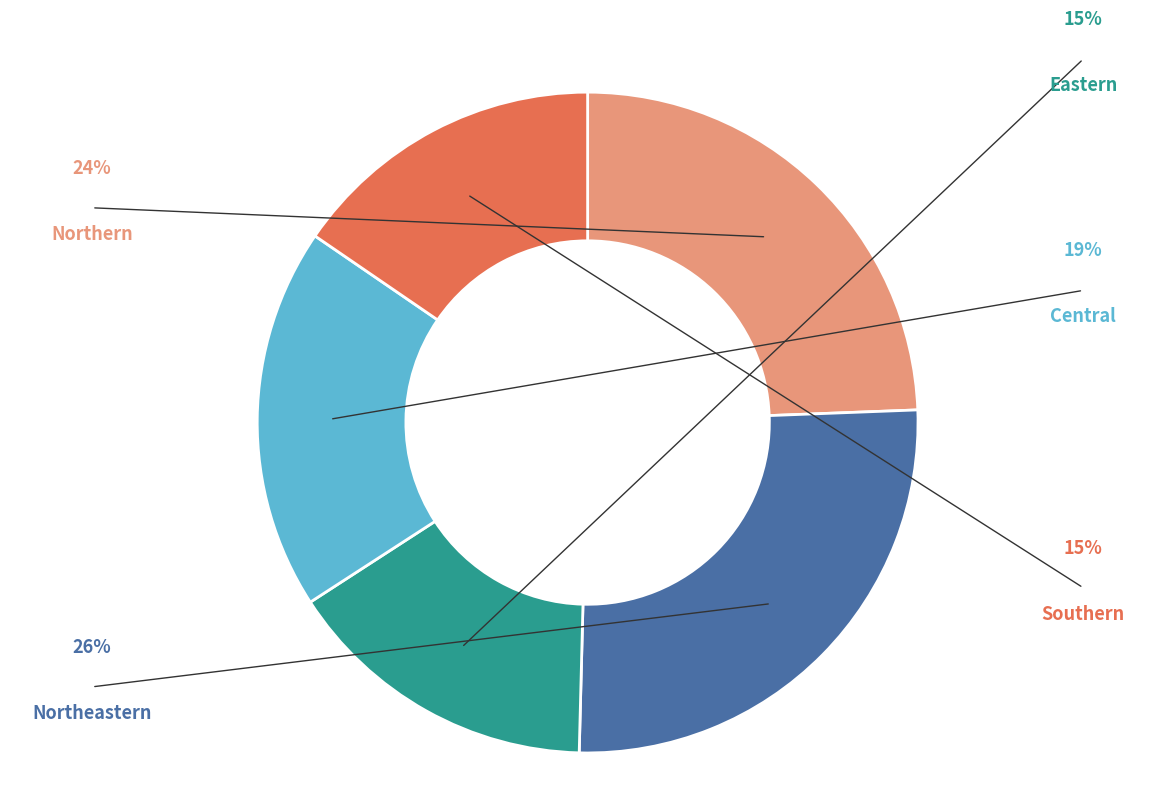

Which has a higher value, Northeastern or Eastern?

Northeastern